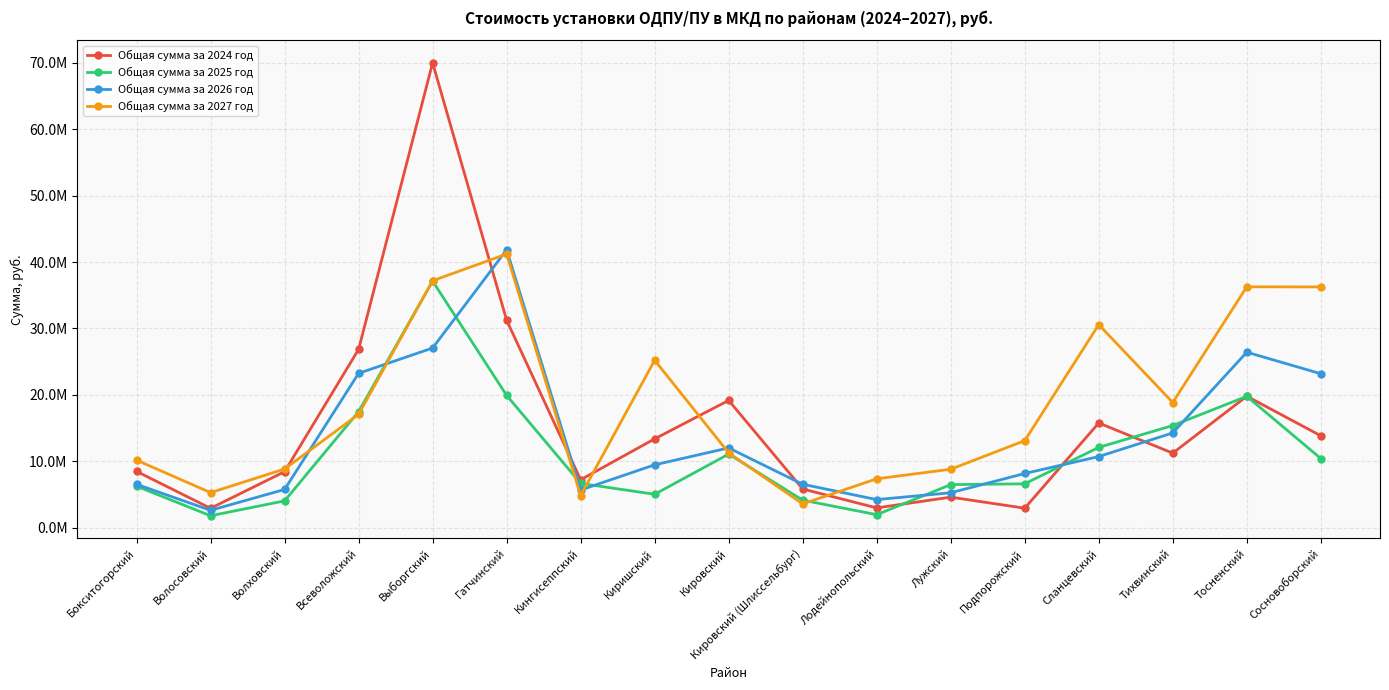

What is the average value of the Общая сумма за 2025 год series?

10935943.2